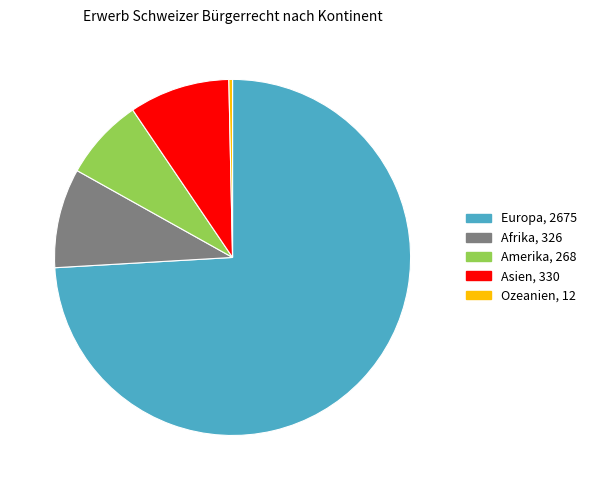

Do Amerika and Afrika together represent more than half of the pie?

No